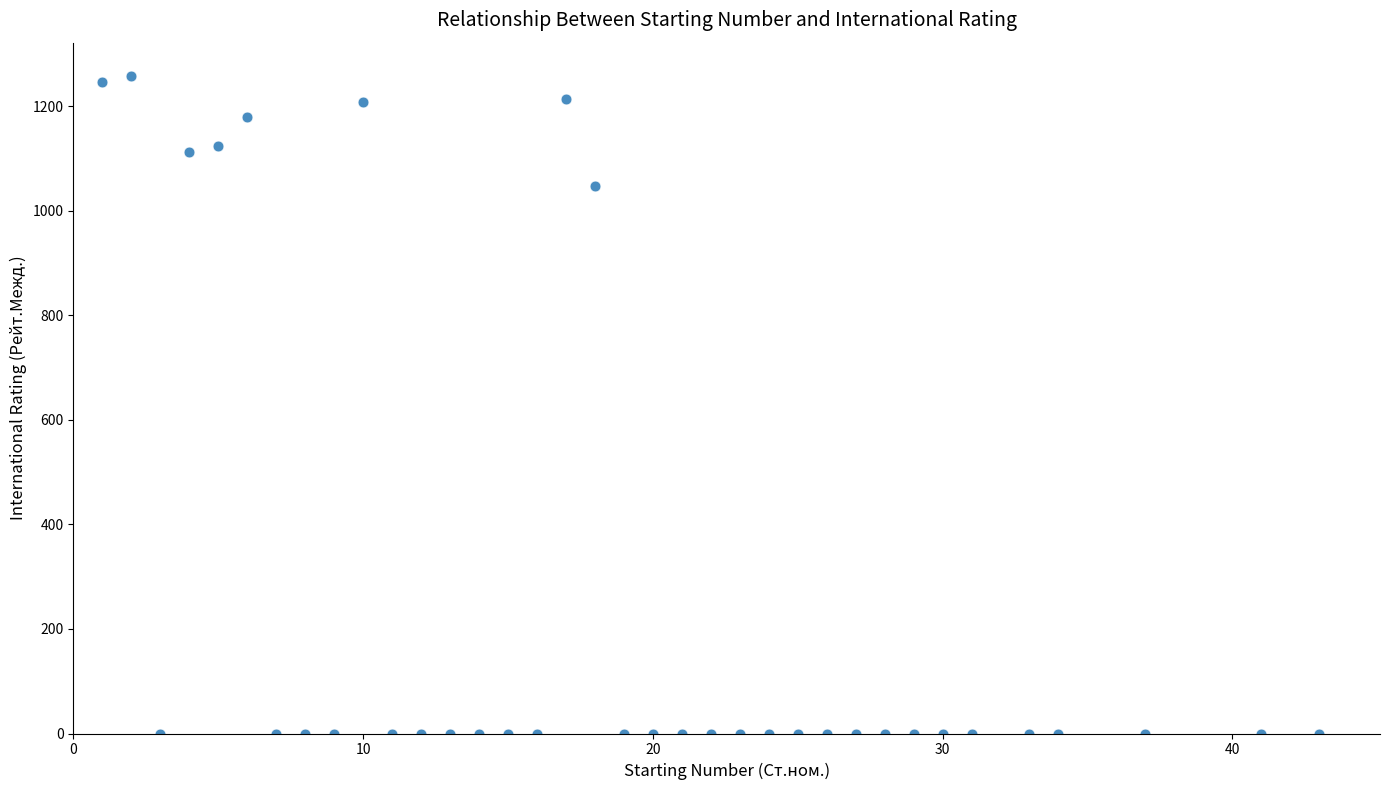

What Y value in the scatter plot is closest to 629?

1047